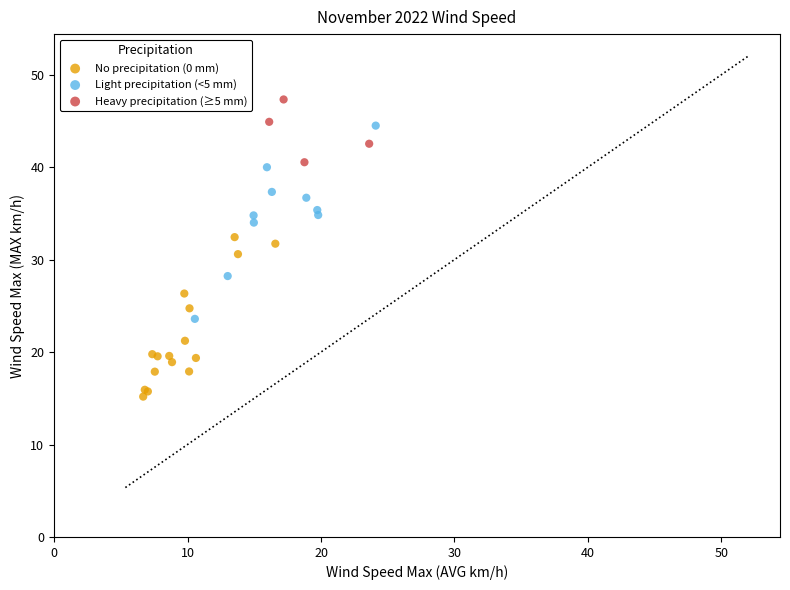

Which series reaches the minimum Y coordinate?

No precipitation (0 mm)